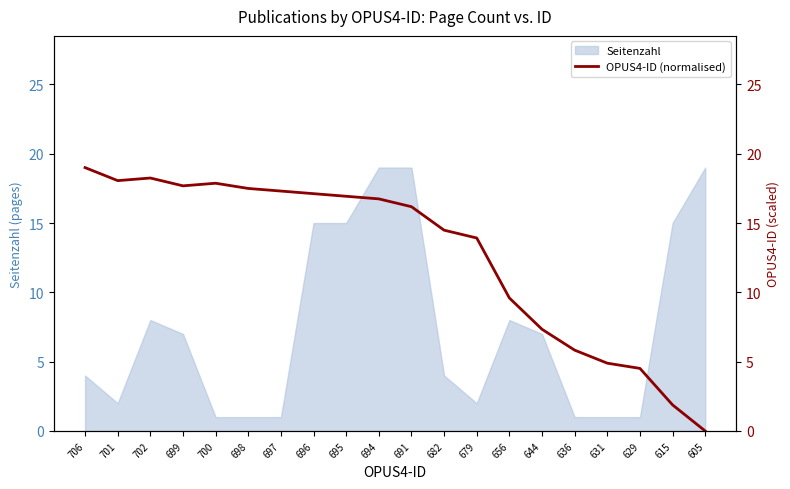

Reading left to right, what are all the values shown in this chart?

706=19.0	701=18.1	702=18.2	699=17.7	700=17.9	698=17.5	697=17.3	696=17.1	695=16.9	694=16.7	691=16.2	682=14.5	679=13.9	656=9.6	644=7.3	636=5.8	631=4.9	629=4.5	615=1.9	605=0.0